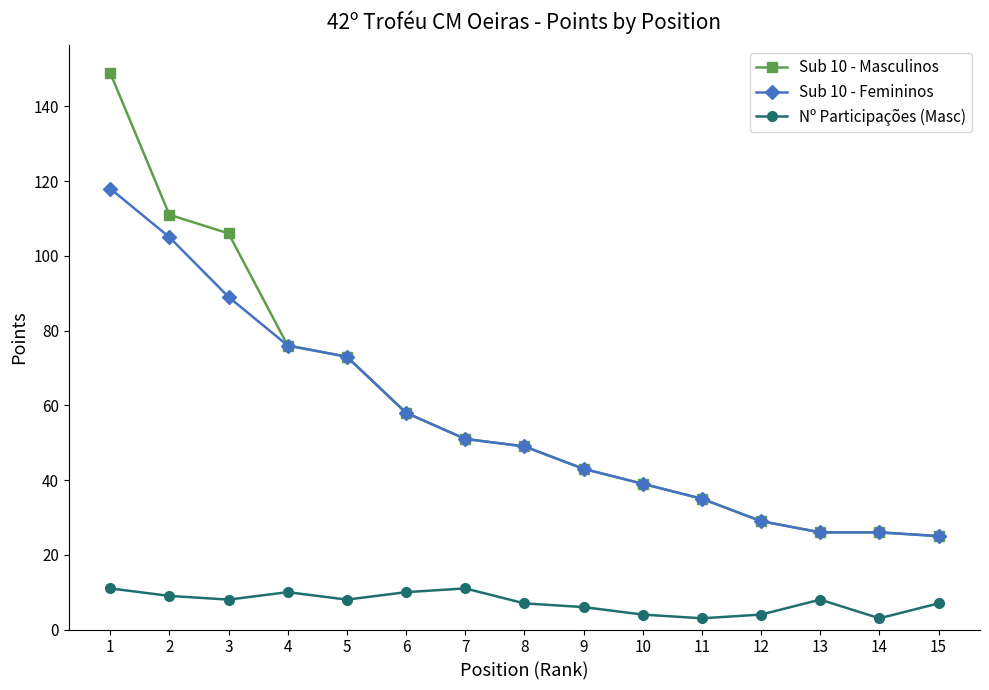

Is this an area chart (filled region under the line)?

No